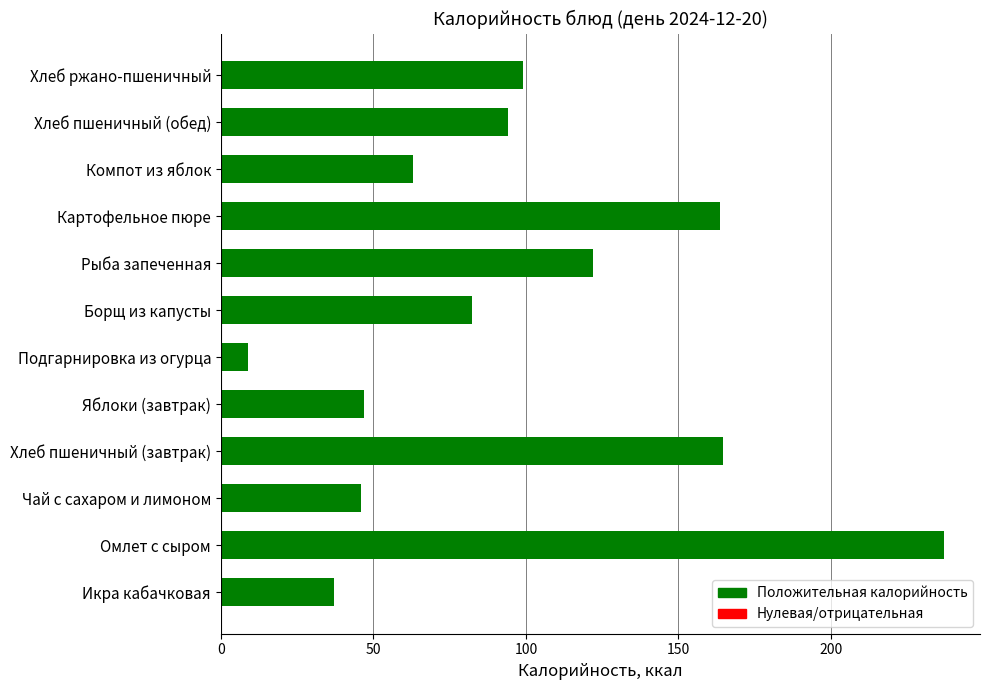

Does the chart contain any negative values?

No